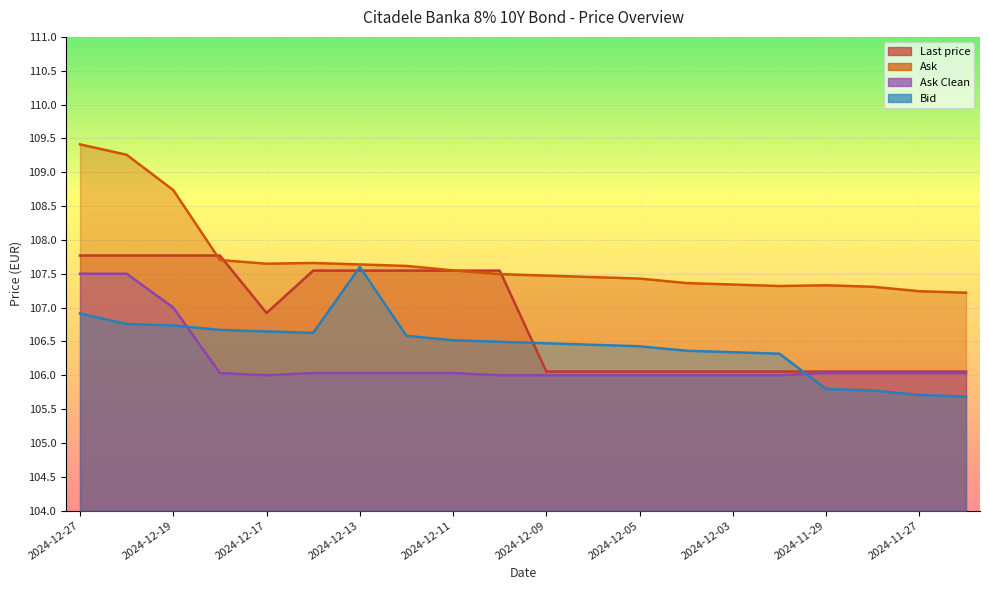

Count the number of data series in this chart.

4